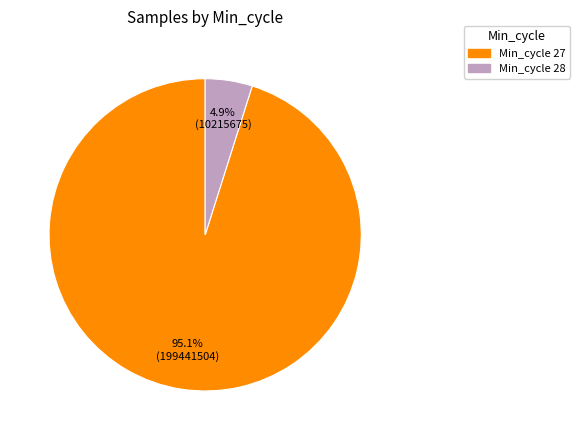

Is there any slice that represents more than half of the pie?

Yes